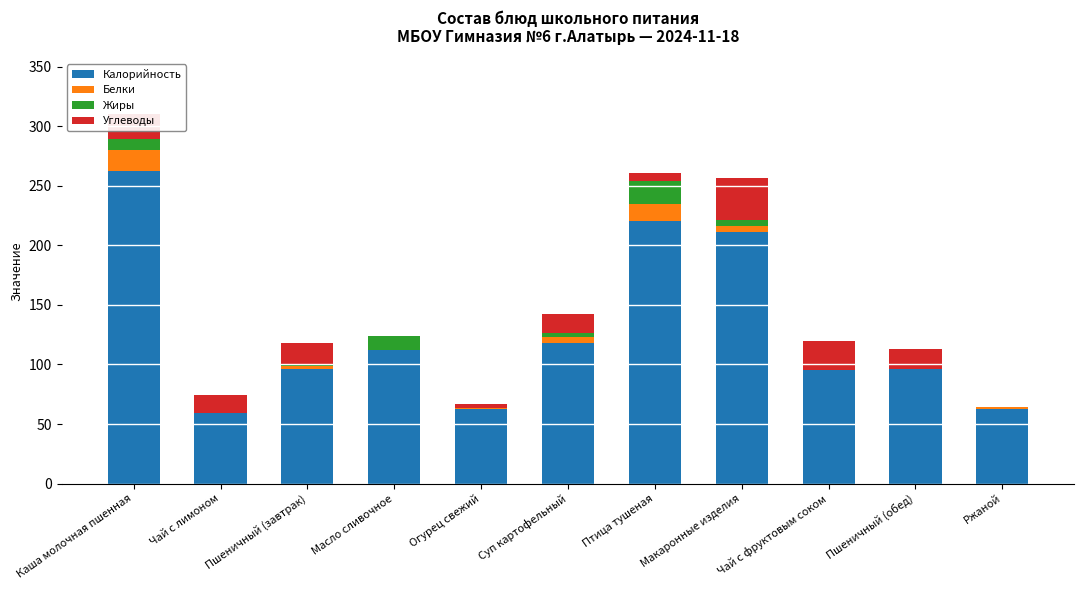

Are the bars grouped side by side (vs. stacked)?

No